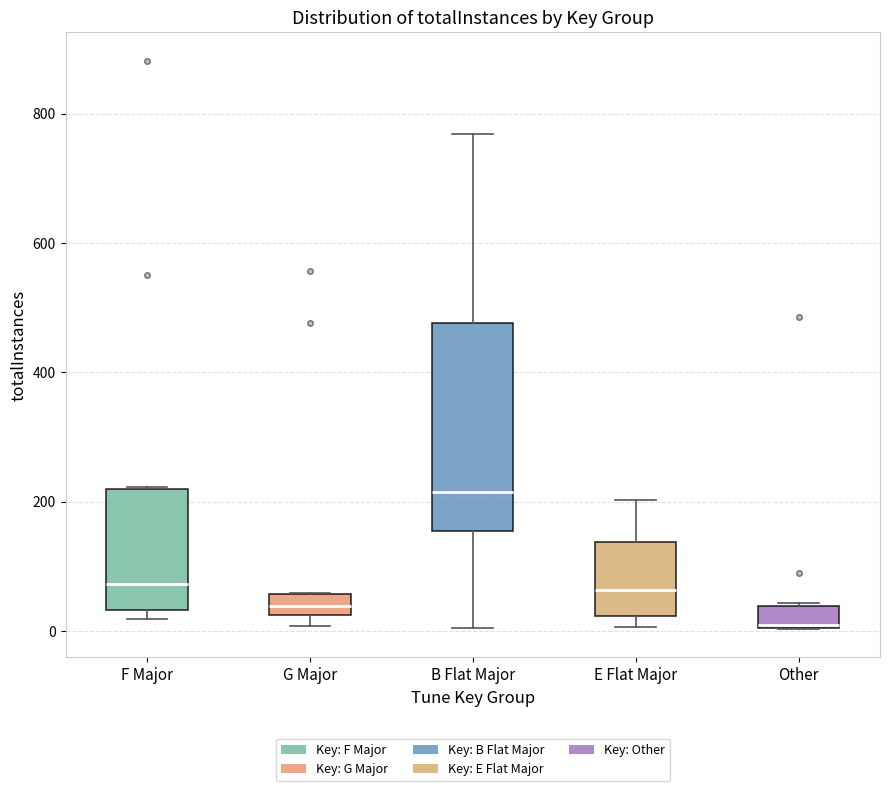

Where does the median line of the box for E Flat Major sit on the y-axis? The values are not printed on the chart, so give them approximately, as read against the axis.

60